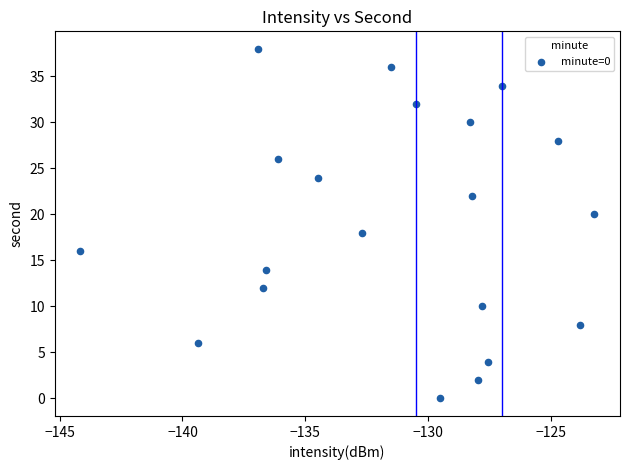

What is the range of Y values (max minus min)?

38